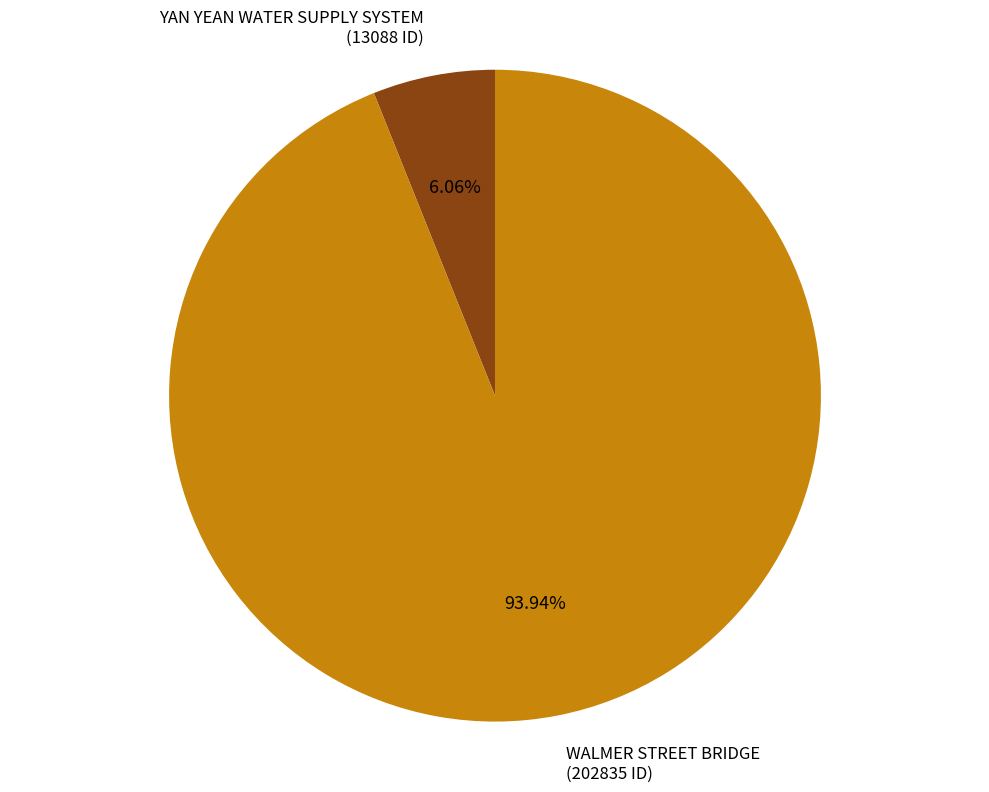

To the nearest percent, what is the average slice percentage?

50%